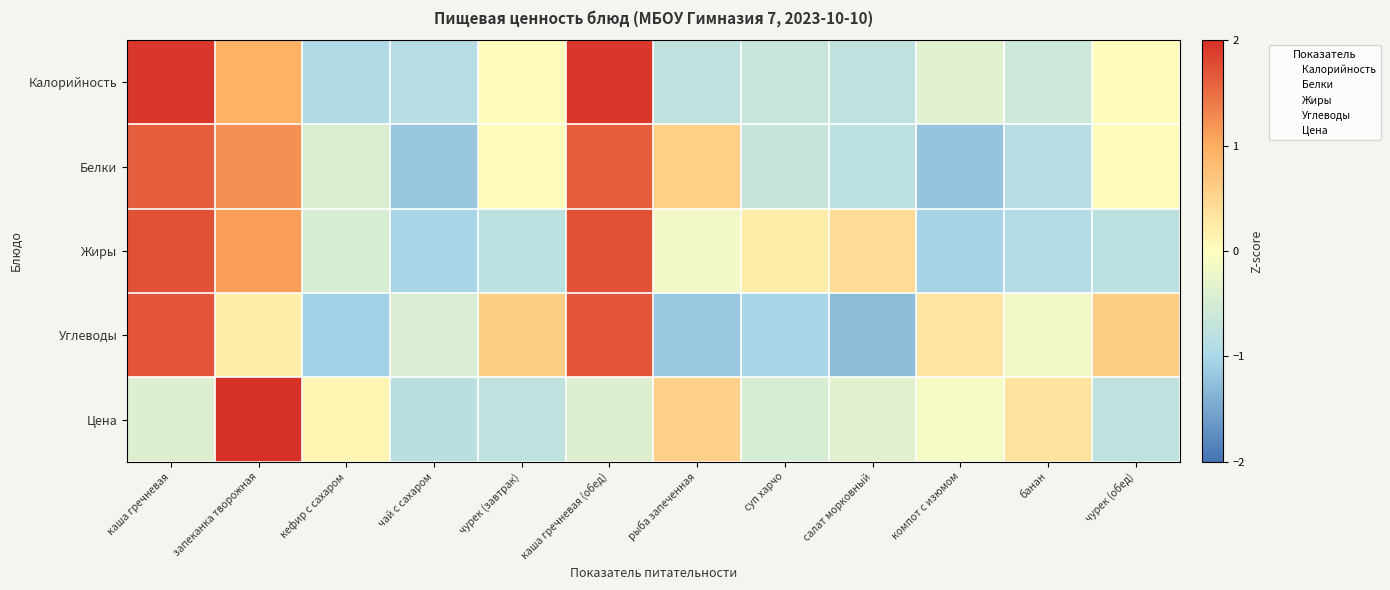

What is the total value across all series at каша гречневая?

6.6